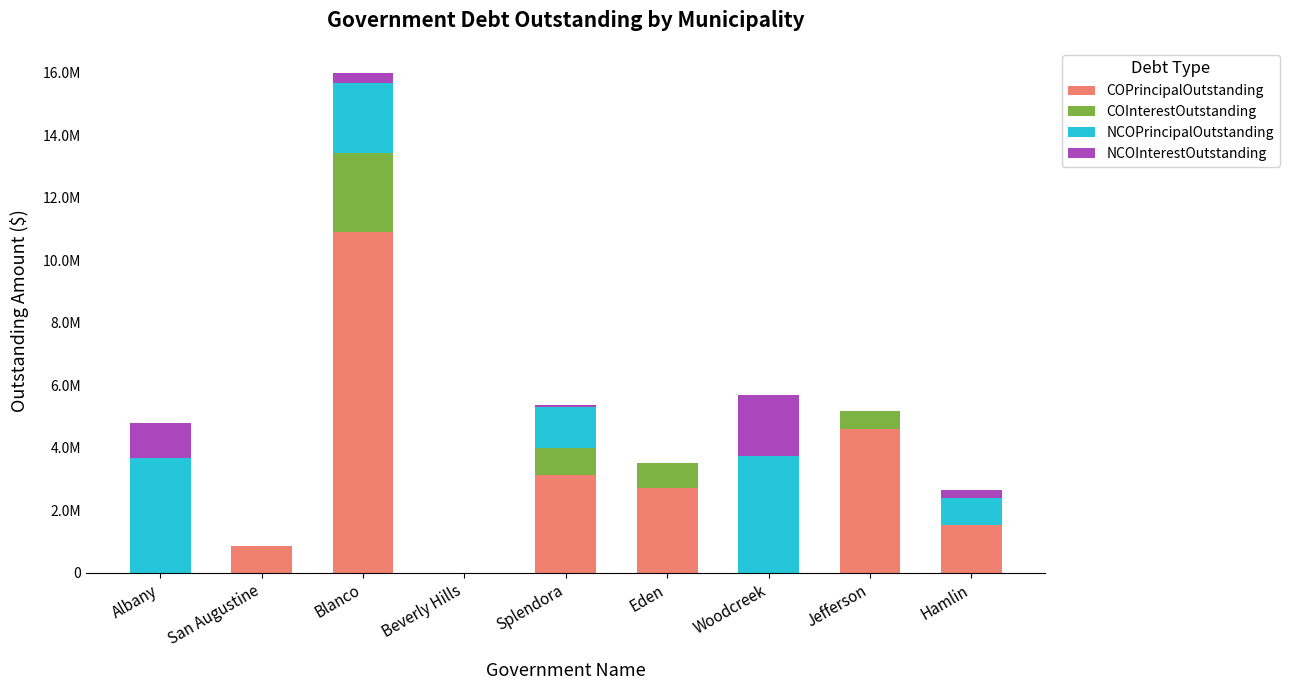

At which label does COPrincipalOutstanding reach its minimum?

Albany